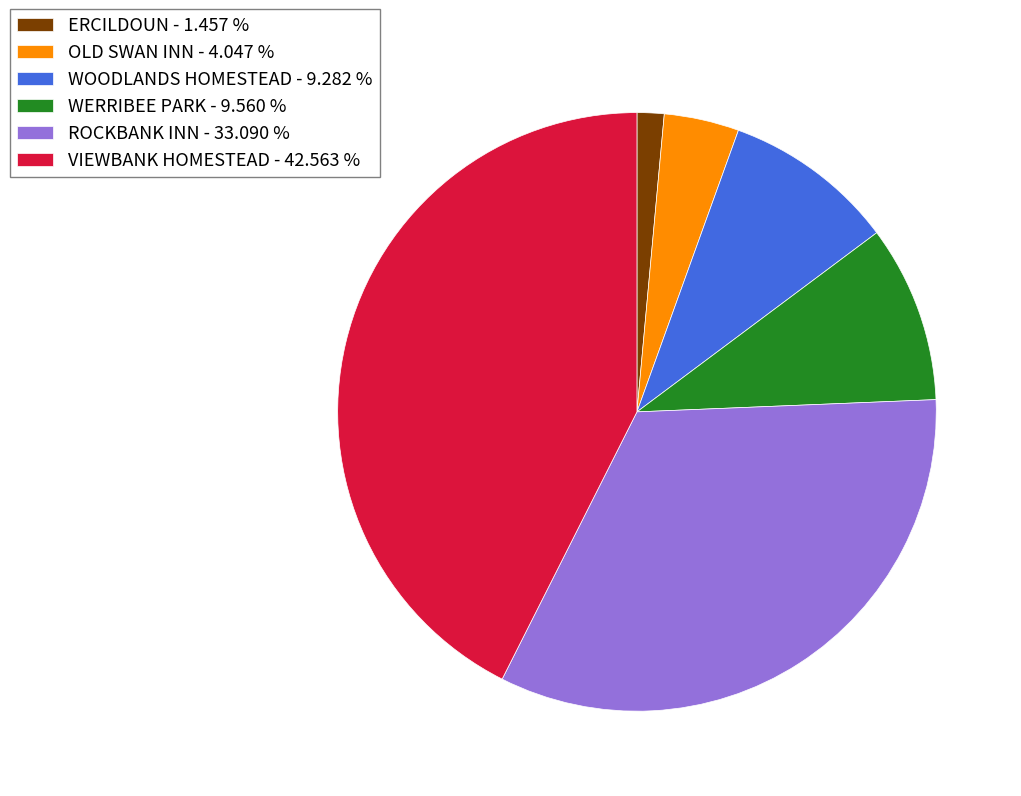

Is the sum of OLD SWAN INN - 4.047 % and WOODLANDS HOMESTEAD - 9.282 % greater than half?

No